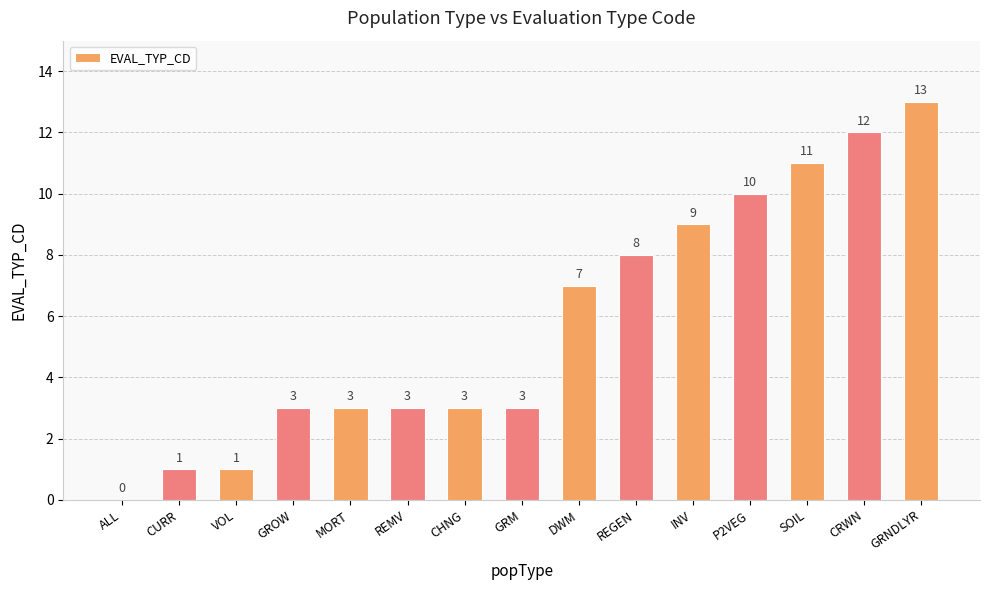

Are the bars grouped side by side (vs. stacked)?

No